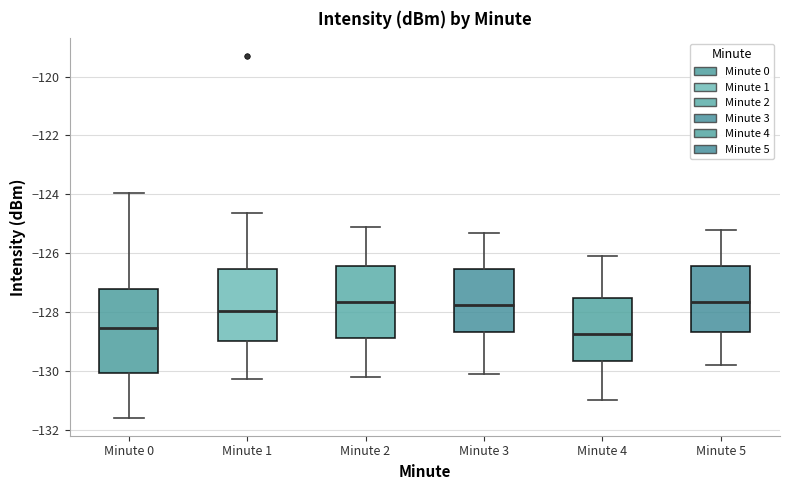

Where is the lower edge of the box for Minute 0 on the y-axis? The values are not printed on the chart, so give them approximately, as read against the axis.

-130.0